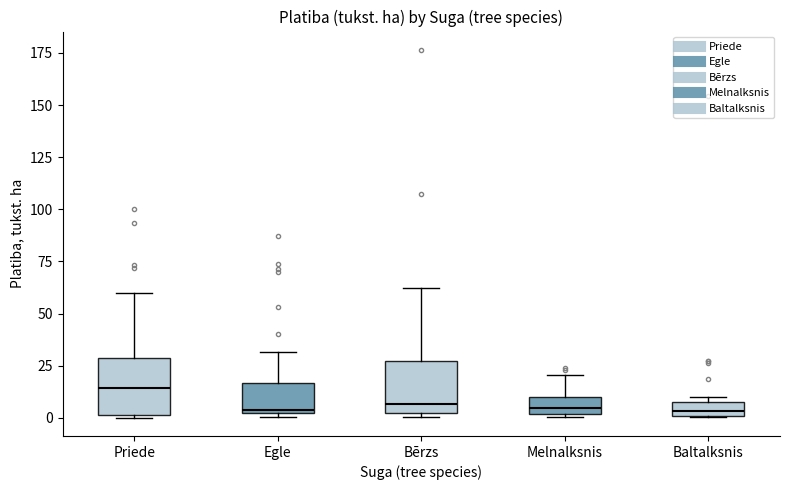

Where is the lower edge of the box for Priede on the y-axis? The values are not printed on the chart, so give them approximately, as read against the axis.

0